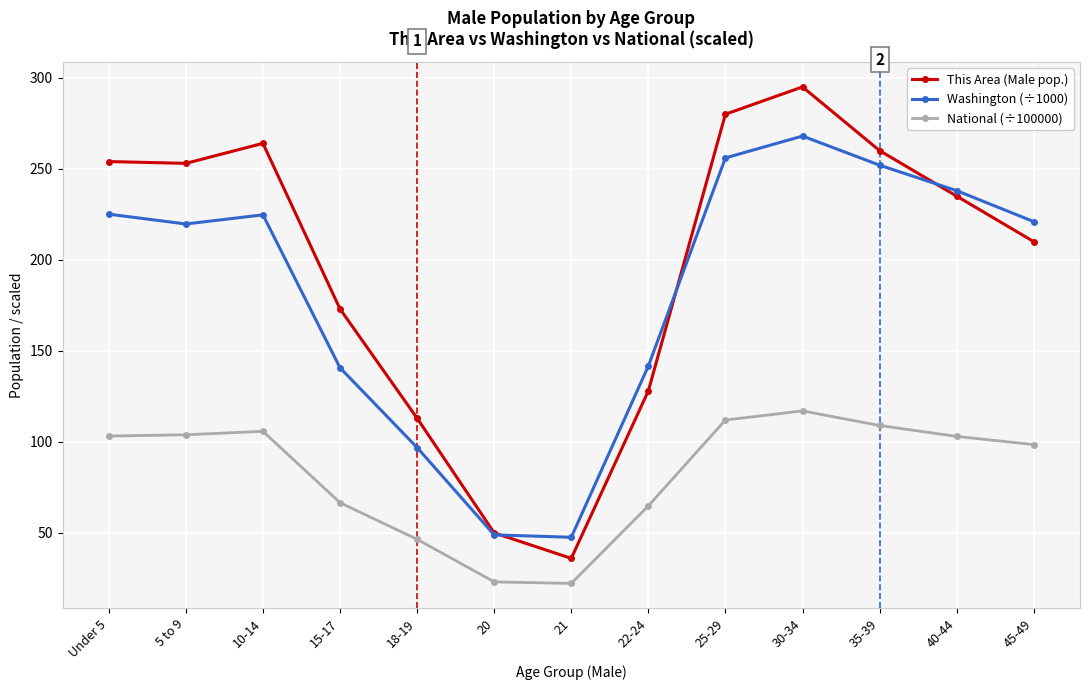

What is the average value of the Washington (÷1000) series?

183.1